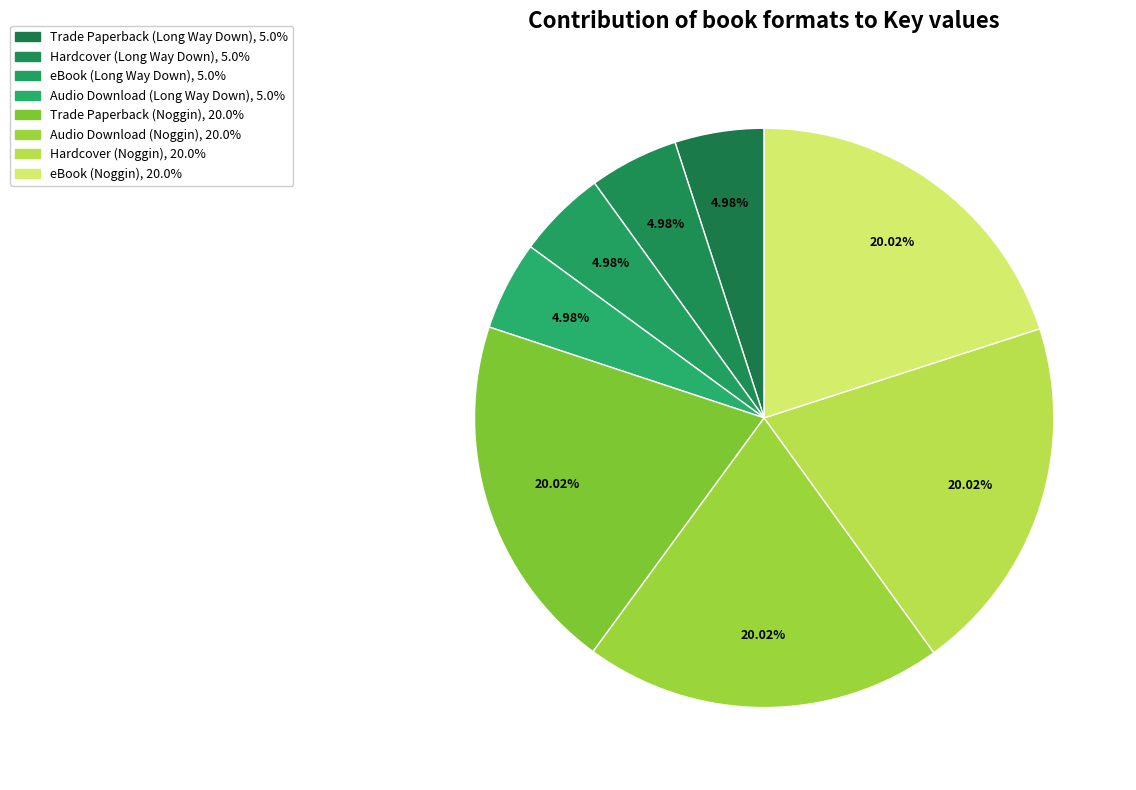

Is the sum of Trade Paperback (Noggin) and eBook (Noggin) greater than half?

No